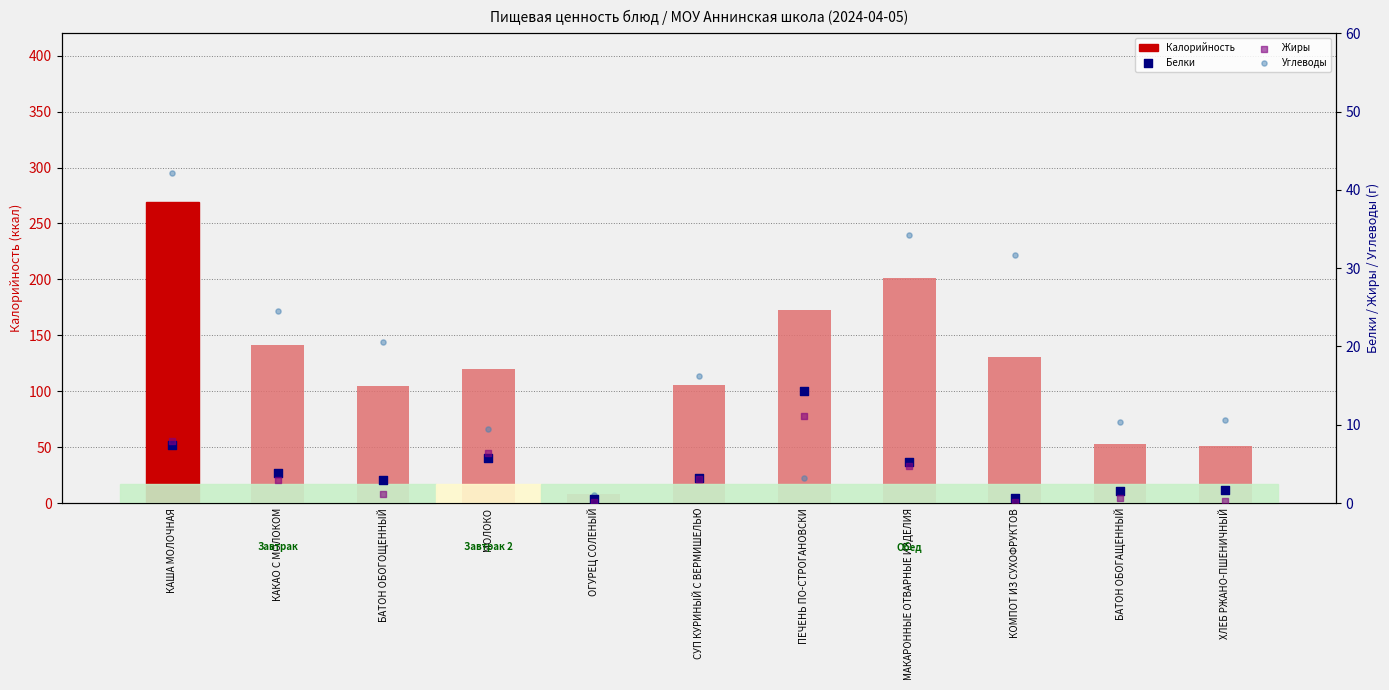

Which series contains the highest Y value?

Калорийность